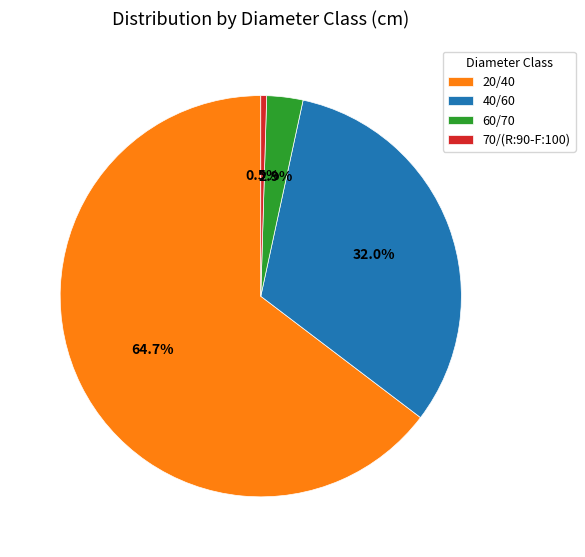

Approximately how many times larger is the value at 60/70 compared to 70/(R:90-F:100)?

6.2